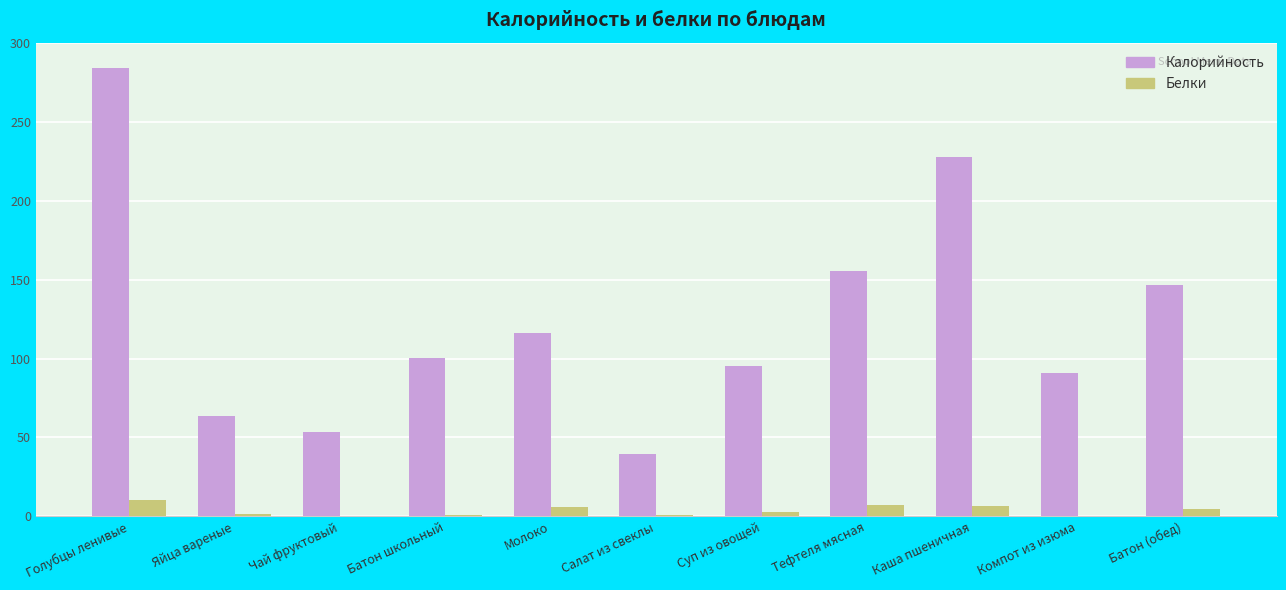

Count the number of data series in this chart.

2